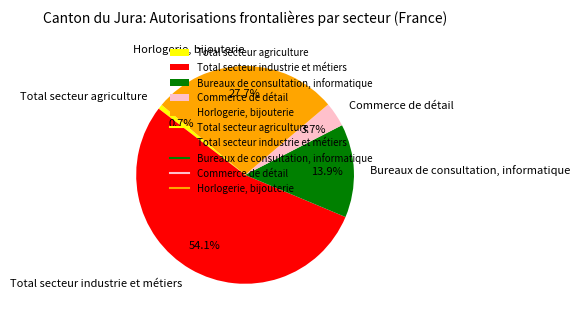

To the nearest percent, what is the difference between the largest and smallest slice percentages?

53%